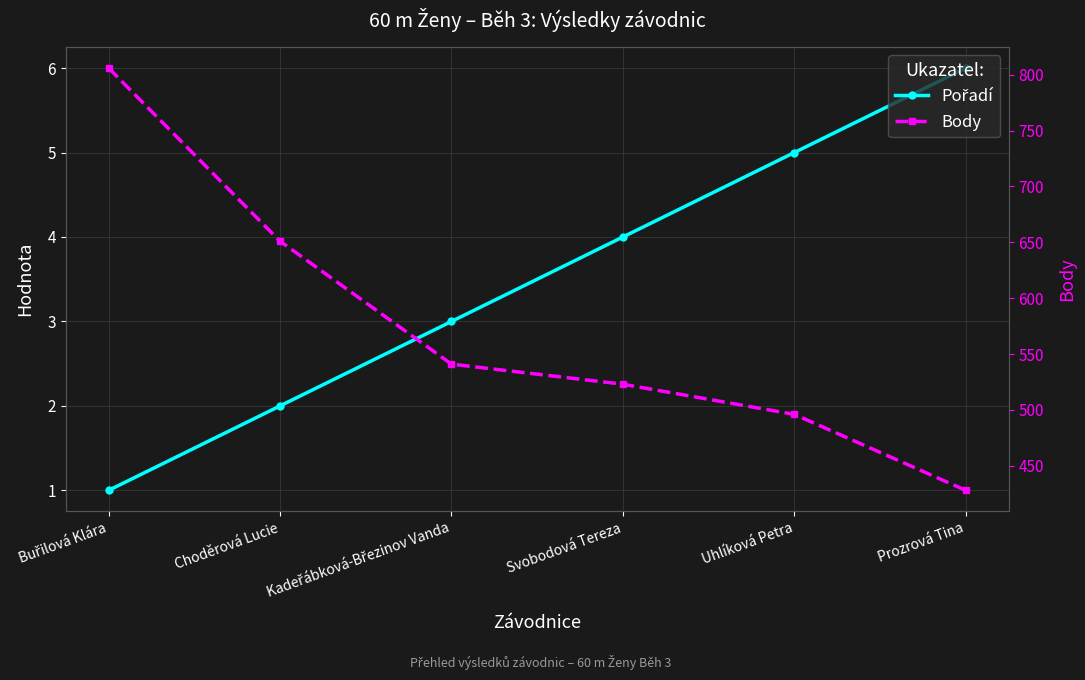

Rank the series by their maximum value, from highest to lowest.

Body, Pořadí